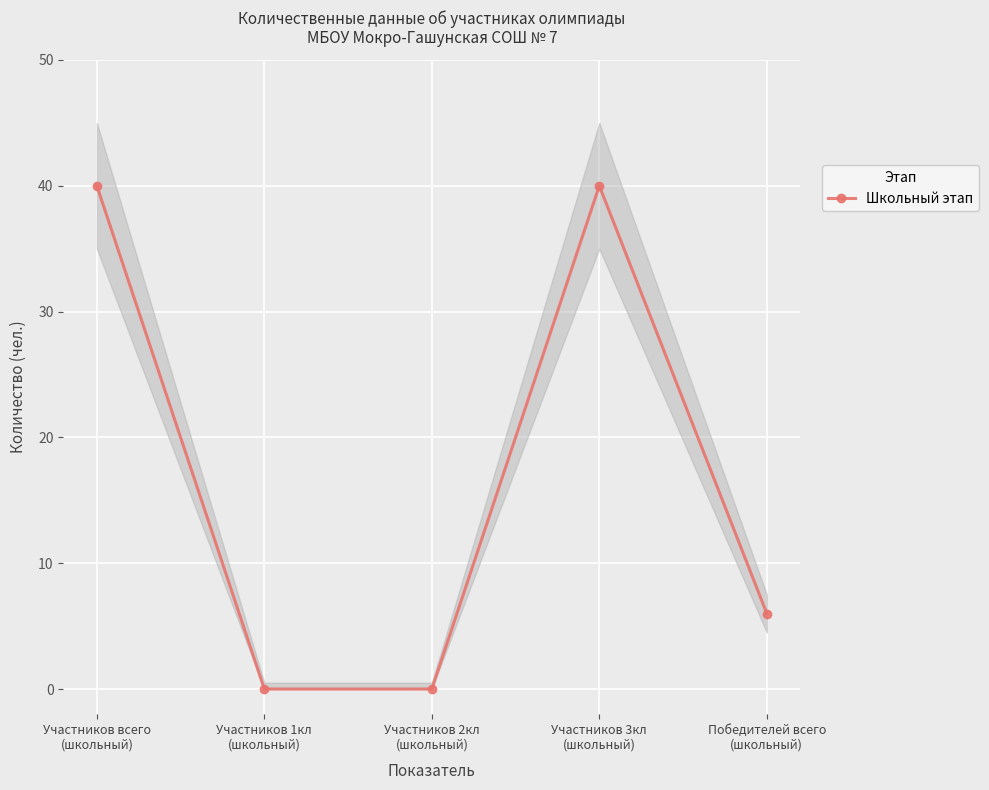

List the labels in order of value, smallest first.

Участников 1кл
(школьный), Участников 2кл
(школьный), Победителей всего
(школьный), Участников всего
(школьный), Участников 3кл
(школьный)